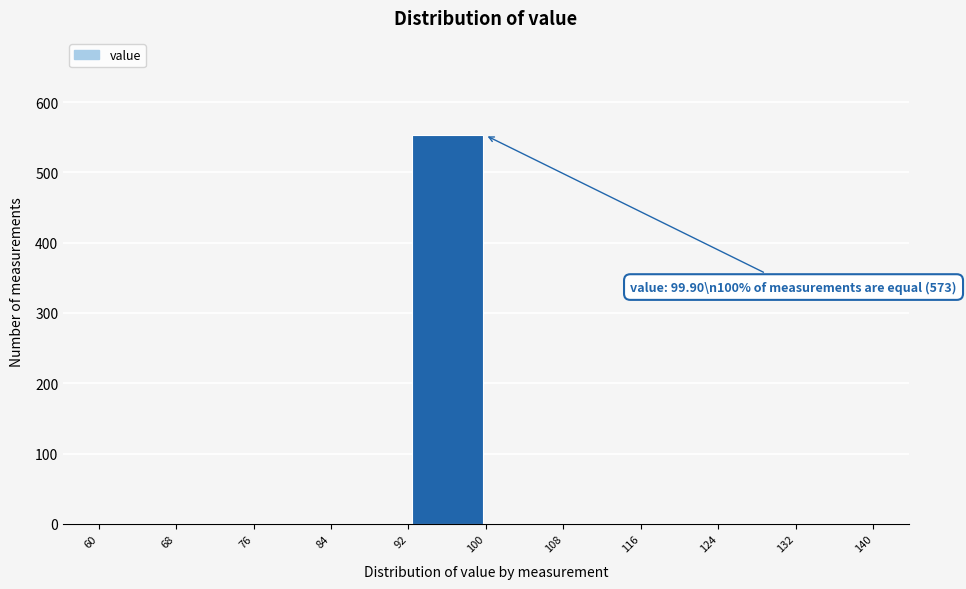

Which range on the x-axis has the tallest bar?

92 to 100